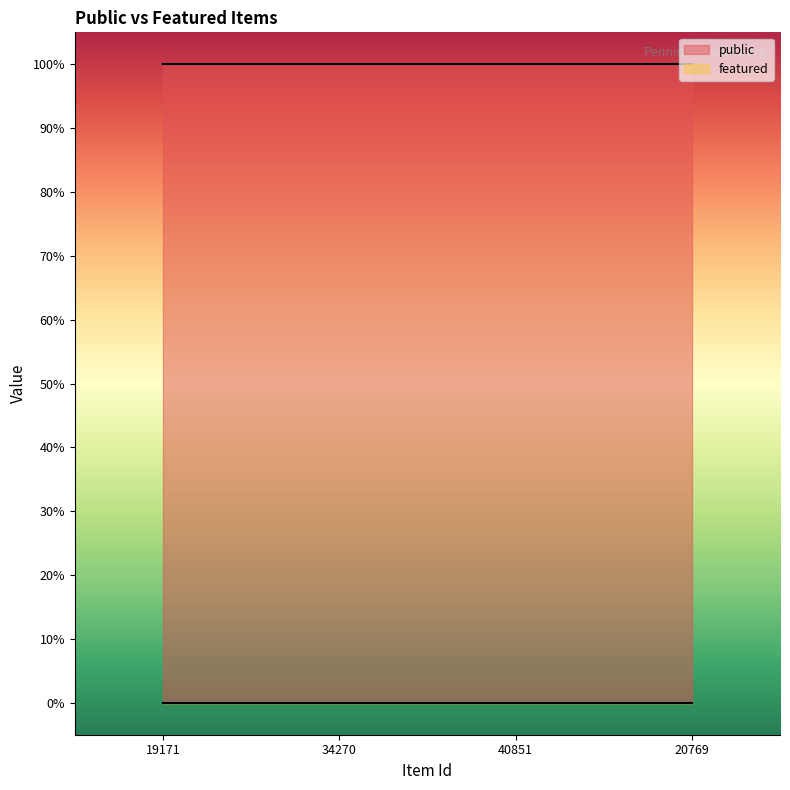

True or false: featured and public intersect in this chart.

False